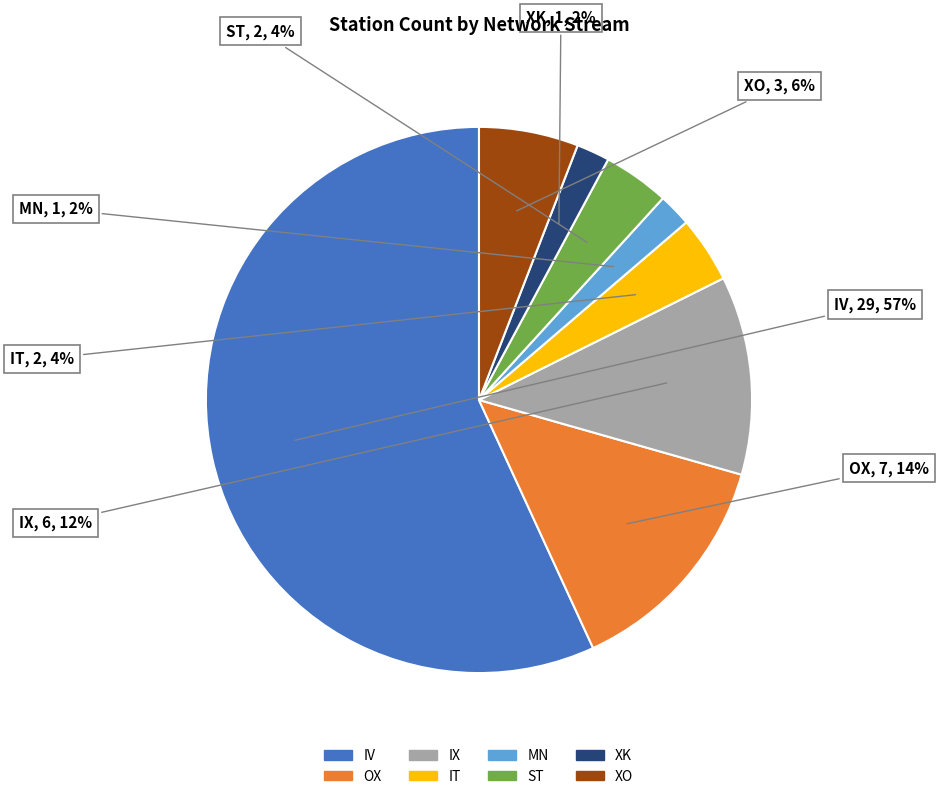

To the nearest percent, what is the average slice percentage?

12%